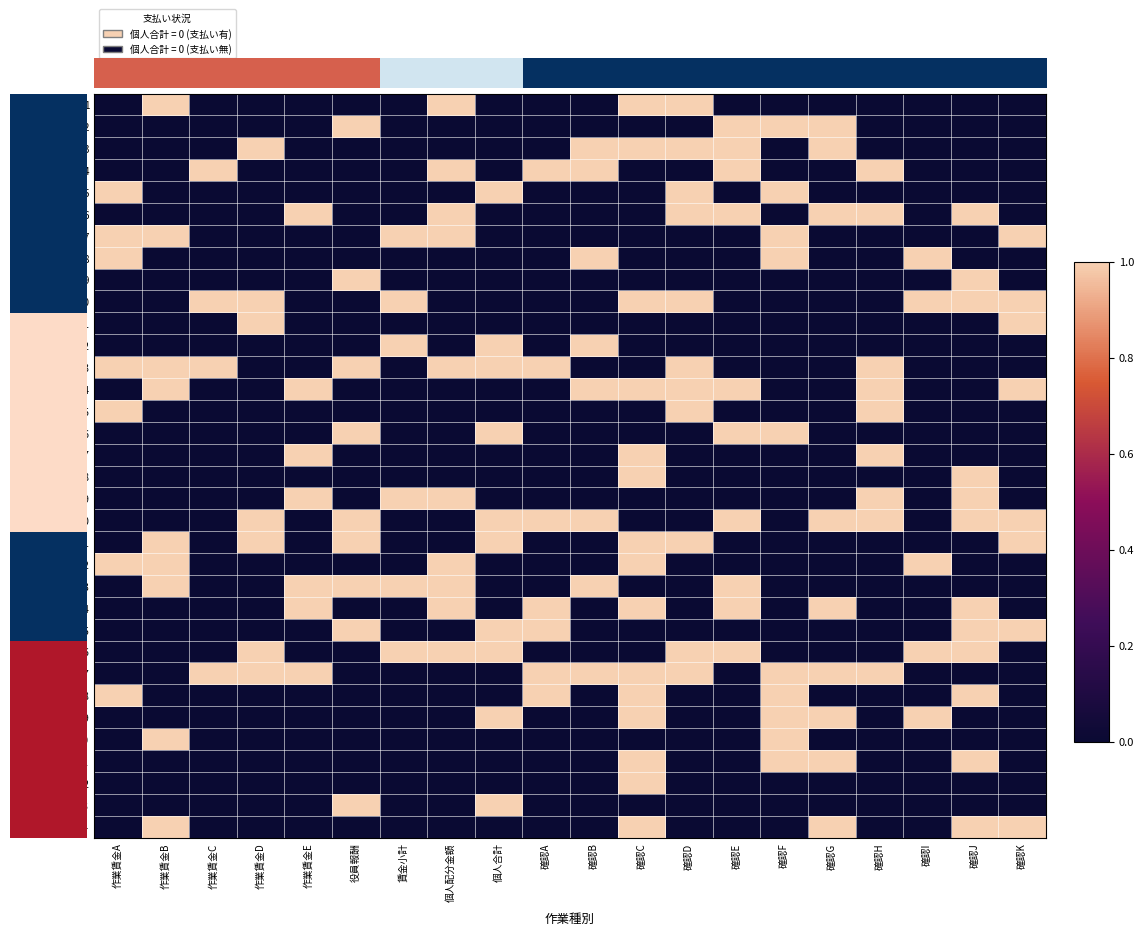

Which series has the largest total across all categories?

20